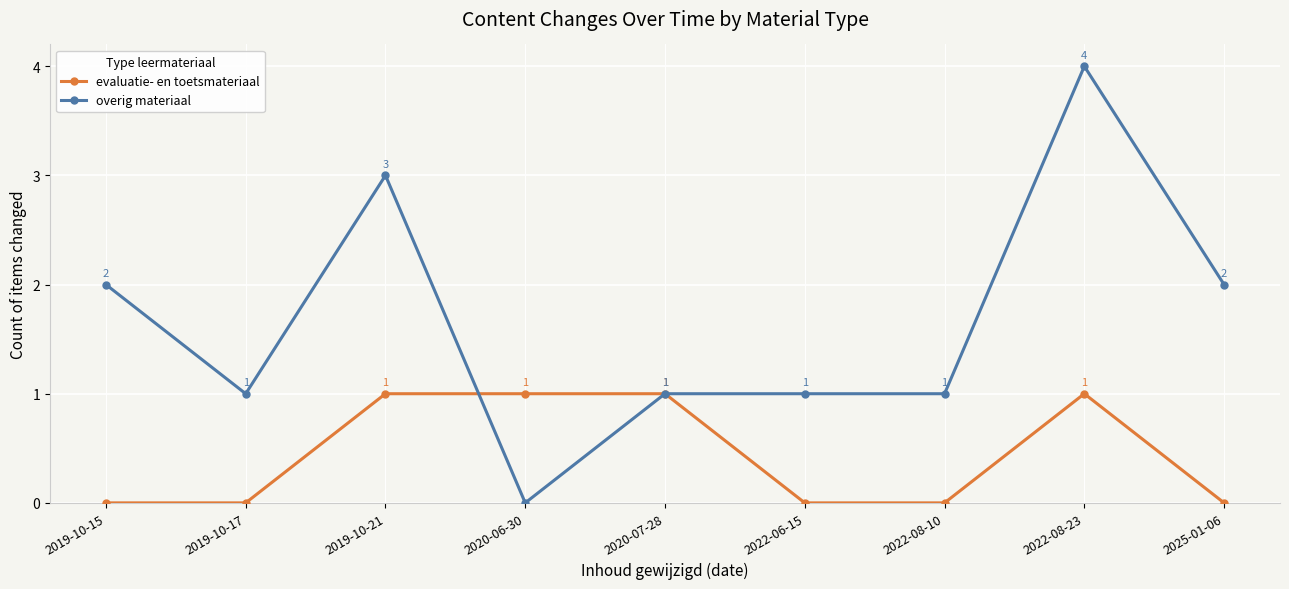

What is the total value across all series at 2022-08-10?

1